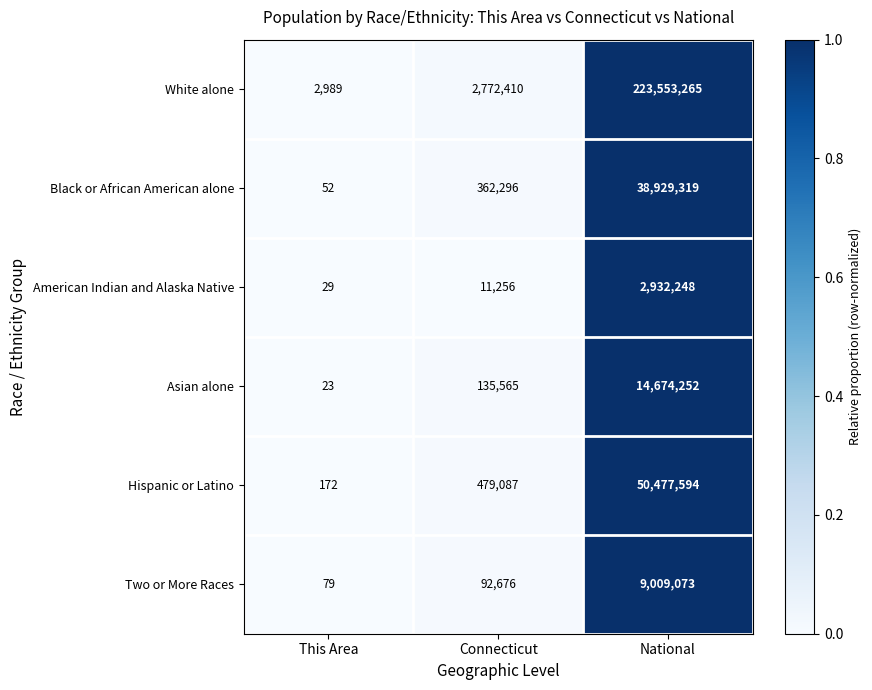

What is the maximum value shown in the chart?

223553265